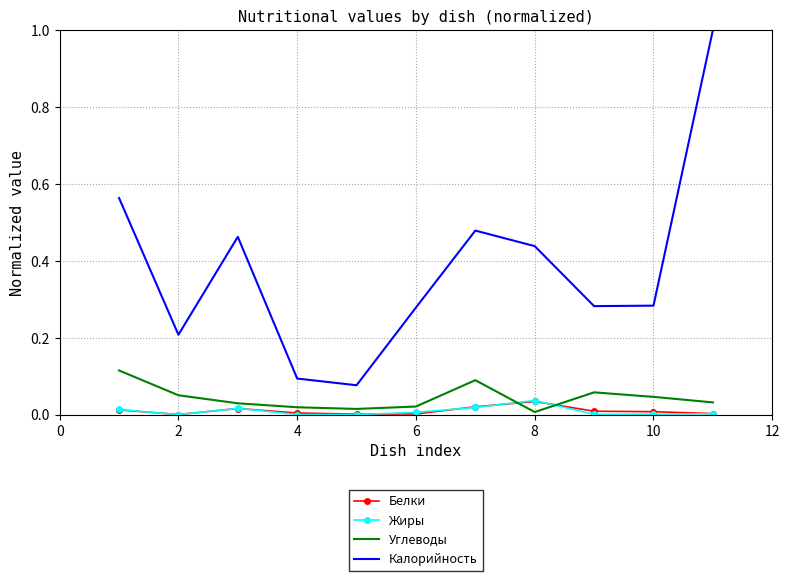

Which series has the largest total across all categories?

Калорийность